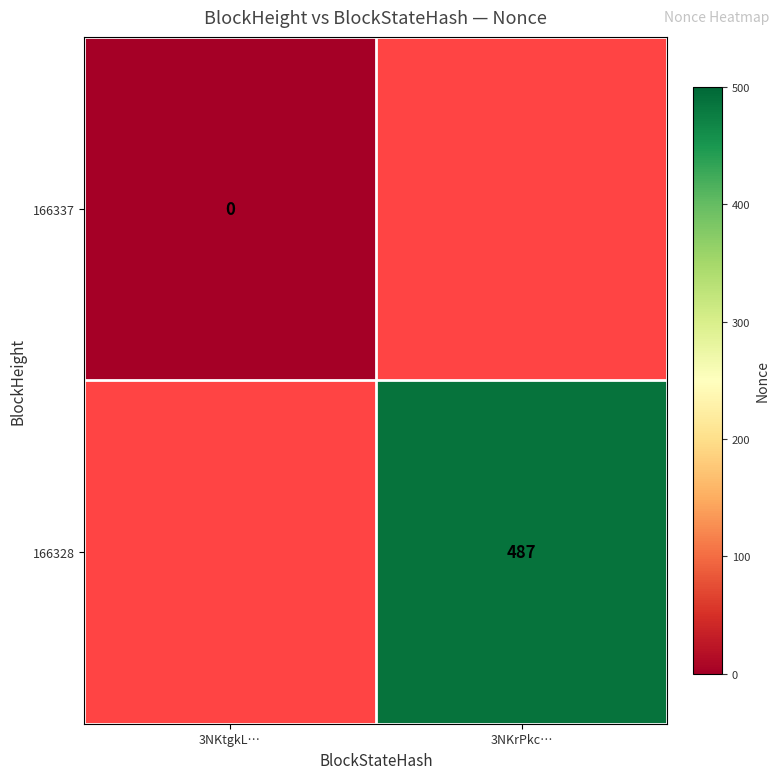

Is it true that 166328 equals 487 at 3NKrPkc…?

True